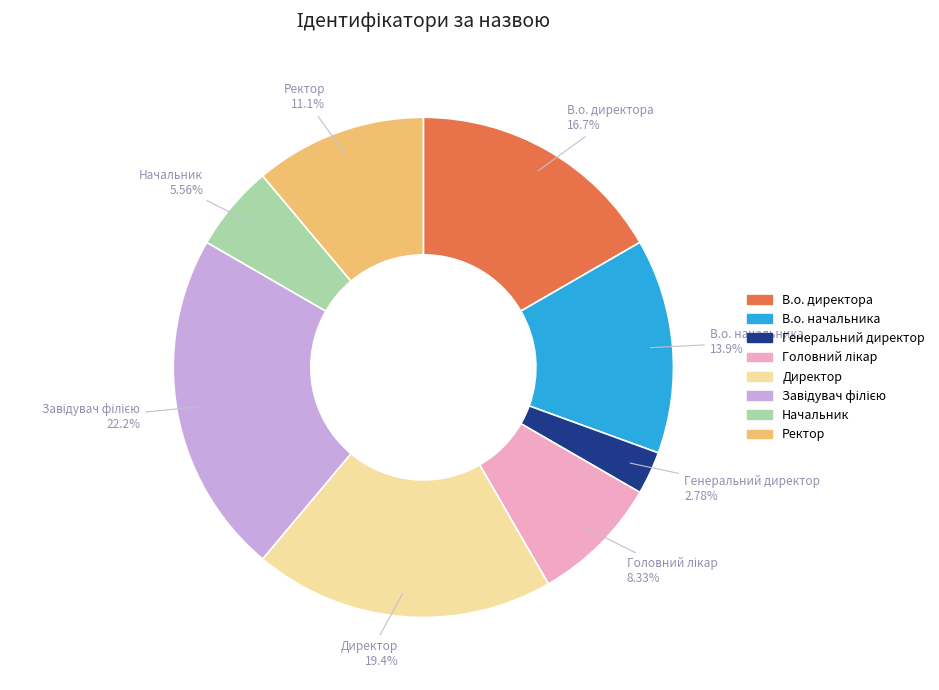

To the nearest percent, what is the difference between the largest and smallest slice percentages?

19%